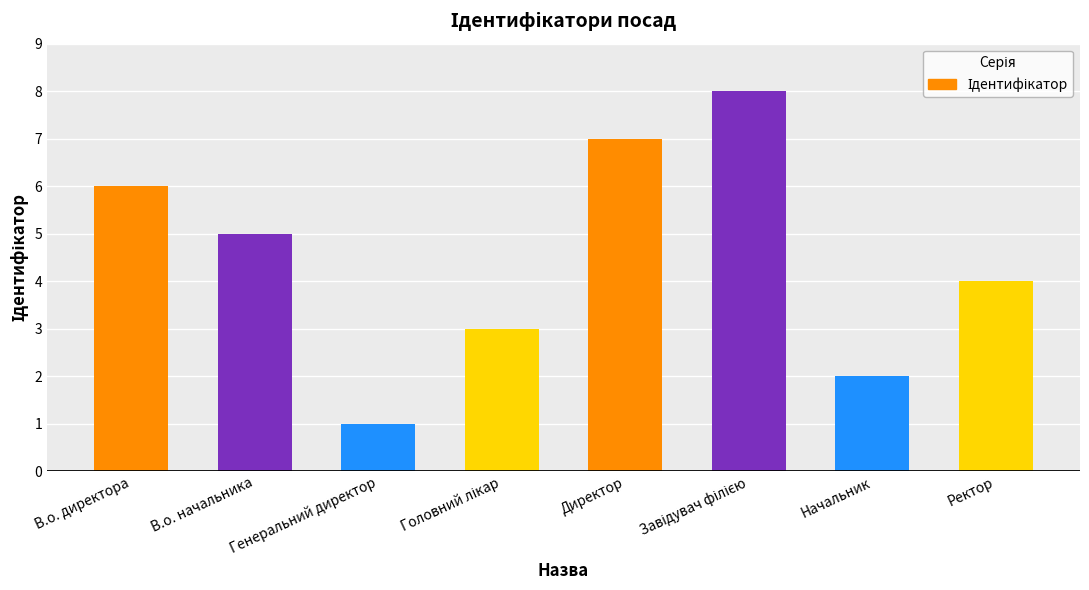

What is the difference between the second highest and minimum values?

6